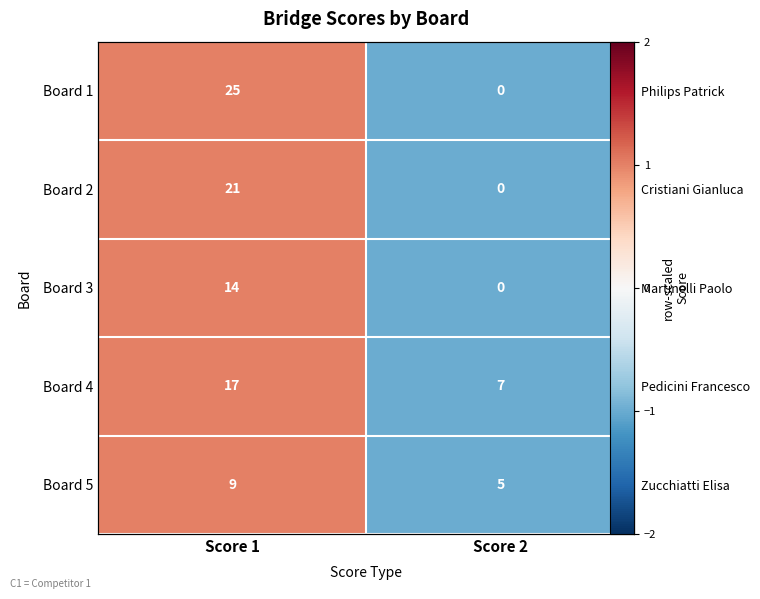

What is the smallest value displayed?

-1